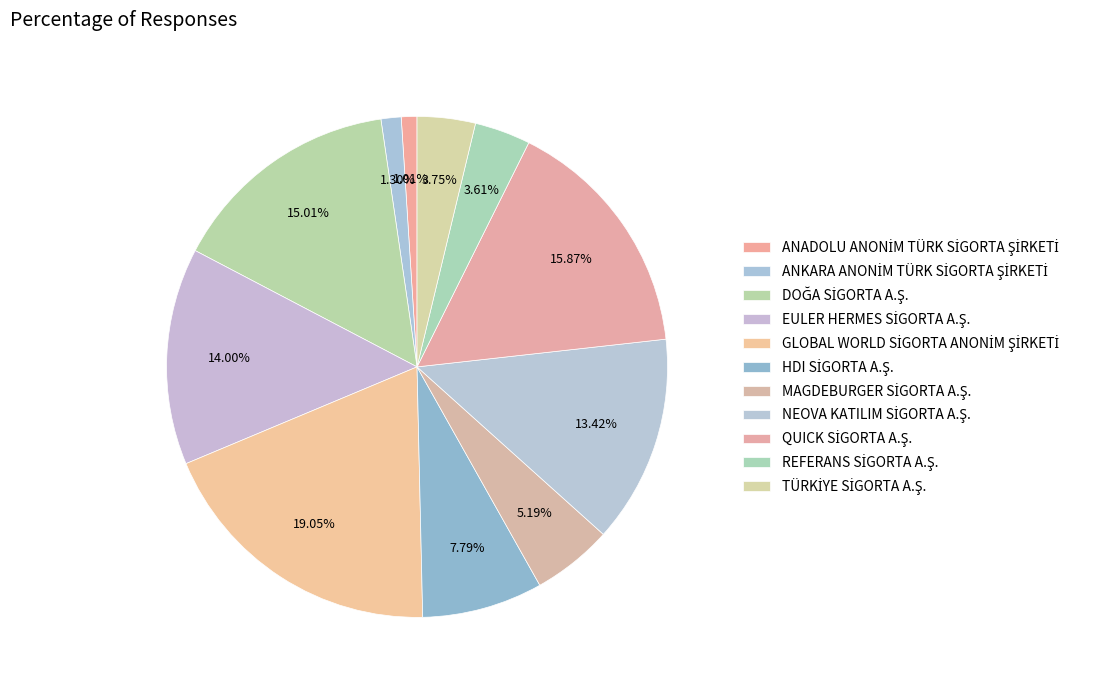

To the nearest percent, what is the difference between the EULER HERMES SİGORTA A.Ş. and HDI SİGORTA A.Ş. slice percentages?

6%